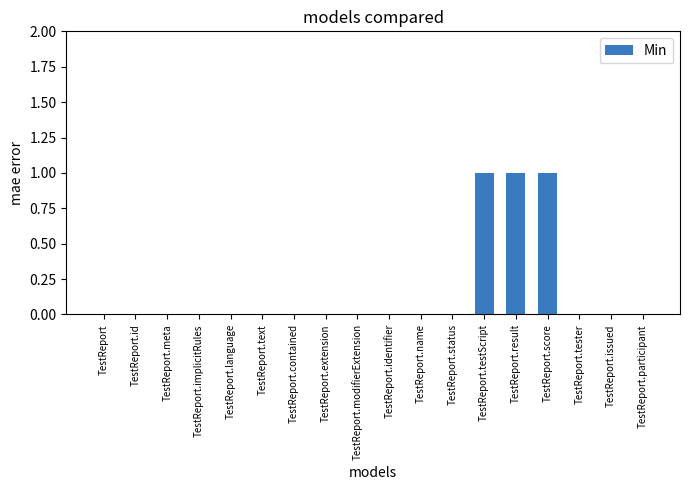

The chart shows a value of 0 at TestReport.meta. True or false?

True